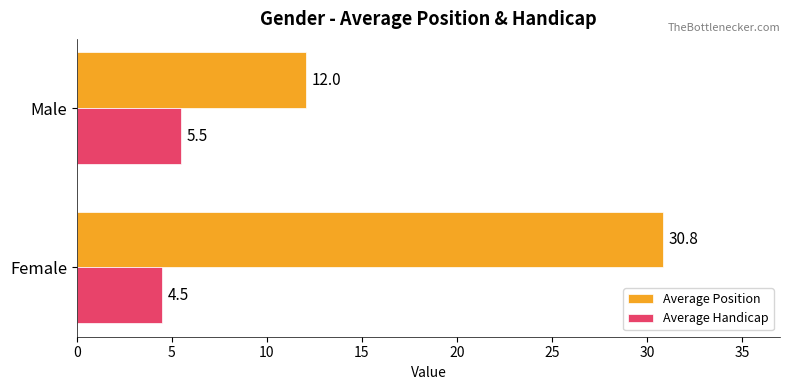

What is the greatest value displayed?

30.8